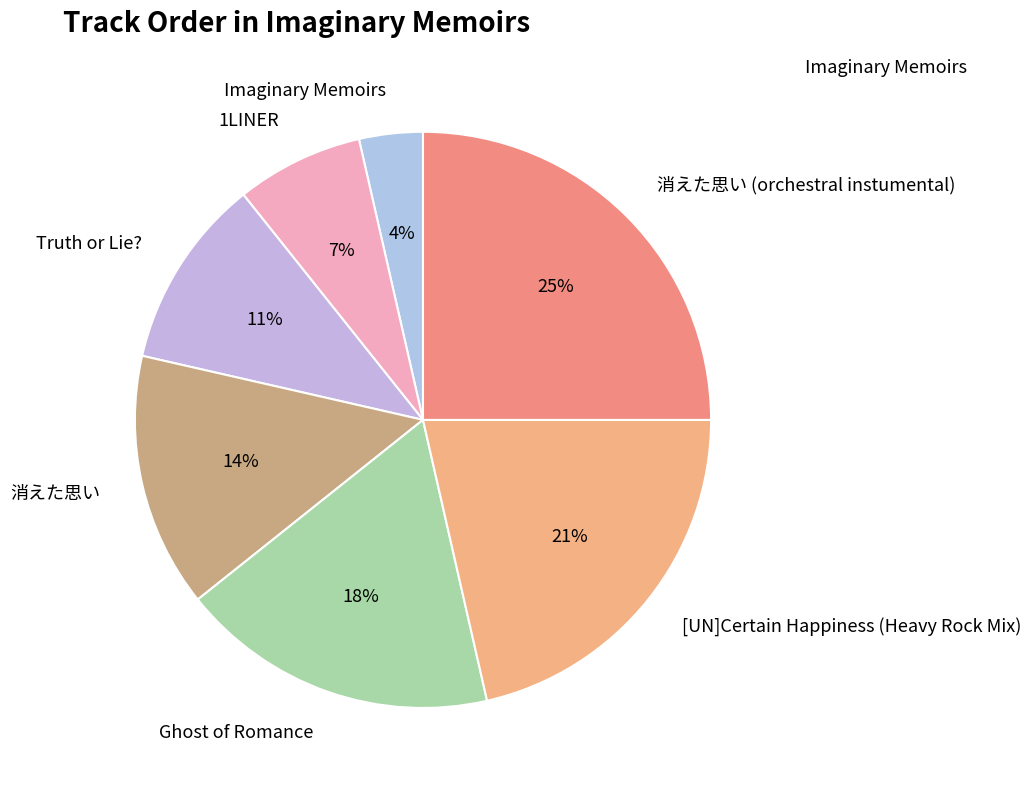

Approximately how many times larger is the value at 消えた思い compared to Truth or Lie??

1.3